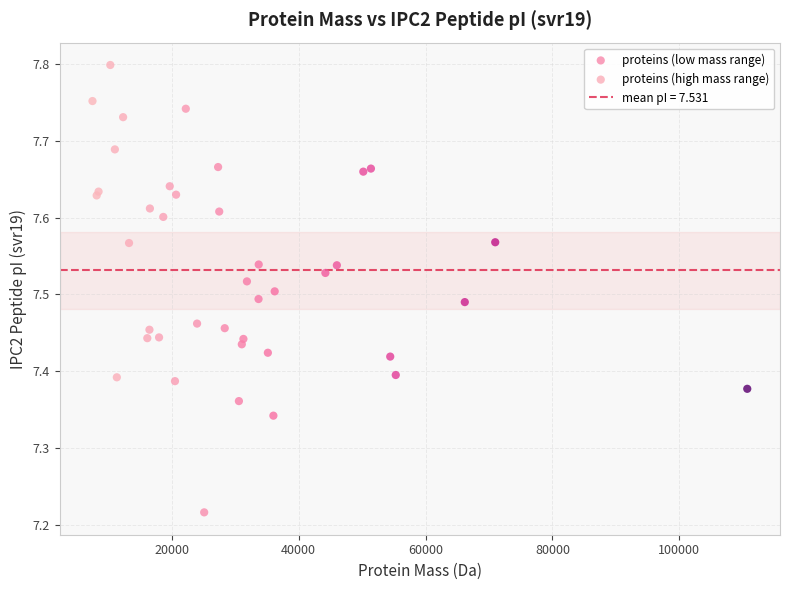

Which series reaches the maximum Y coordinate?

proteins (high mass range)